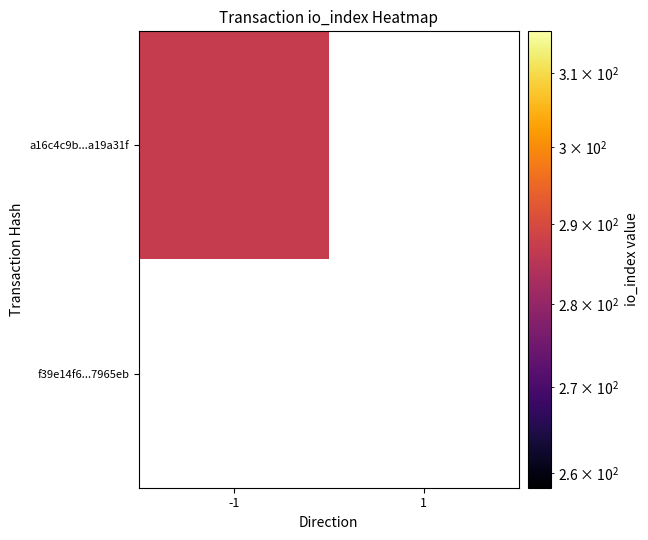

What is the difference between the maximum and minimum values in the a16c4c9b11e580f30444980da1a00368a19a31f series?

288